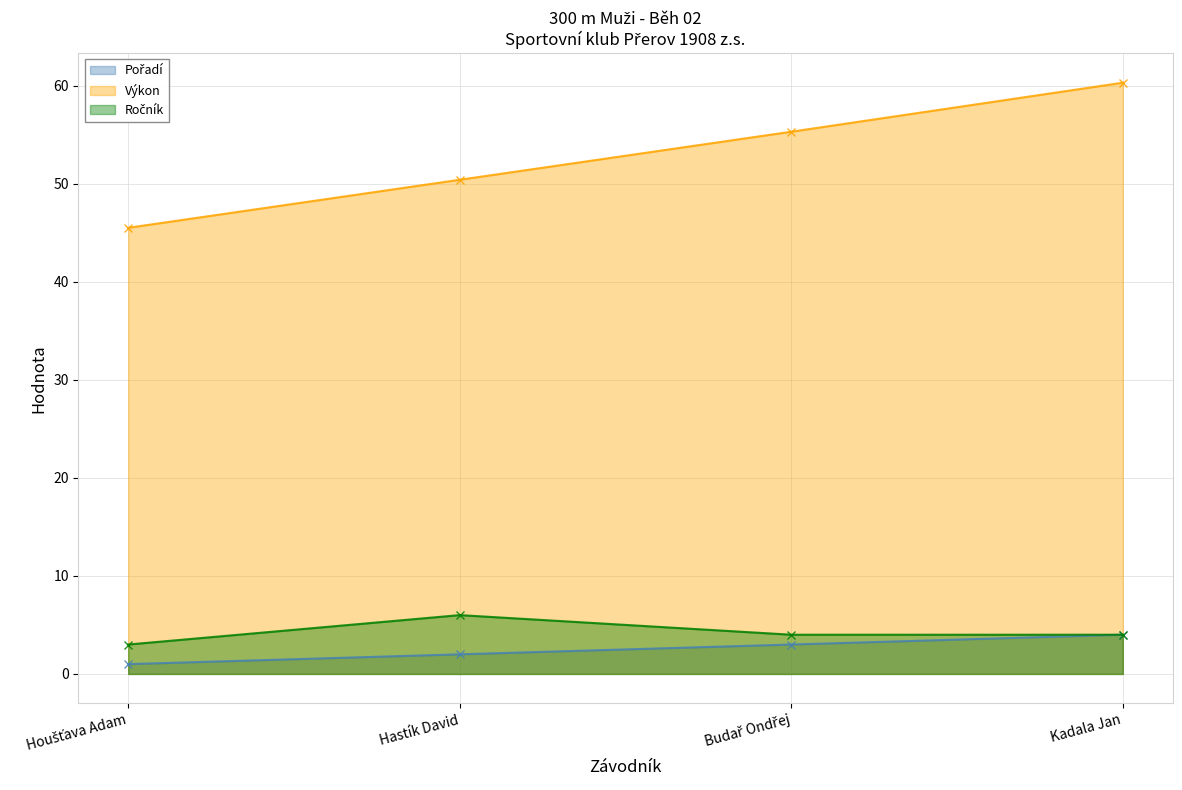

What are all the series names shown in the legend?

Pořadí, Výkon, Ročník